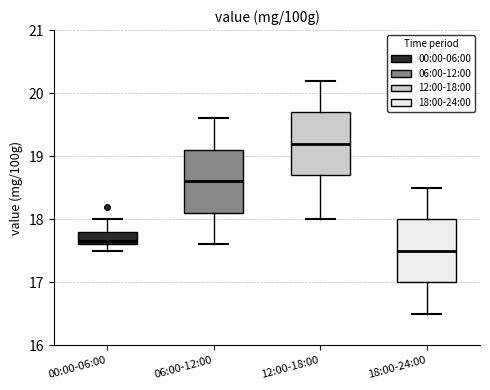

Where is the upper edge of the box for 00:00-06:00 on the y-axis? The values are not printed on the chart, so give them approximately, as read against the axis.

17.8